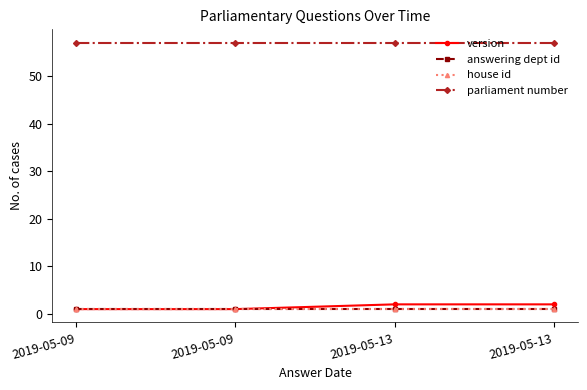

True or false: parliament number and version intersect in this chart.

False